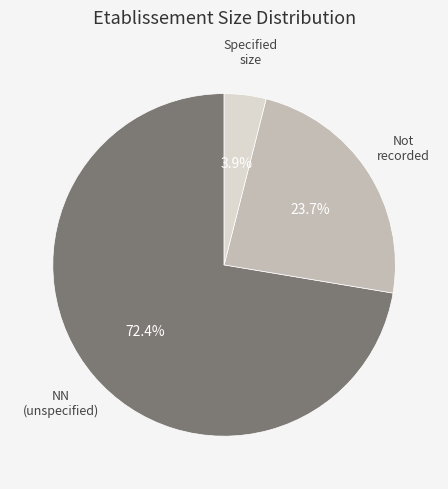

Is there a majority slice in this chart?

Yes